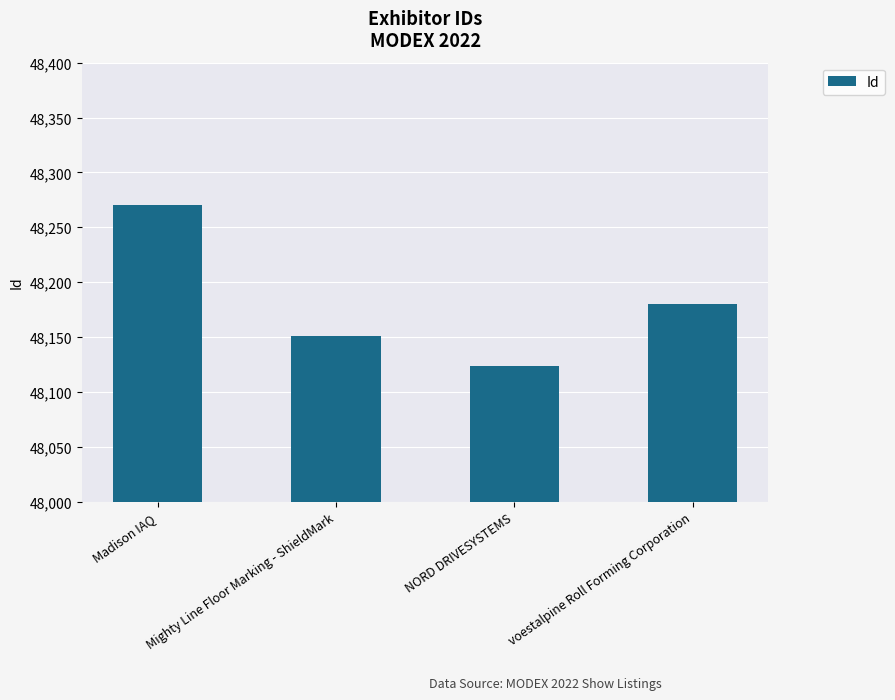

What is the value of the 1st bar from the left?

48270